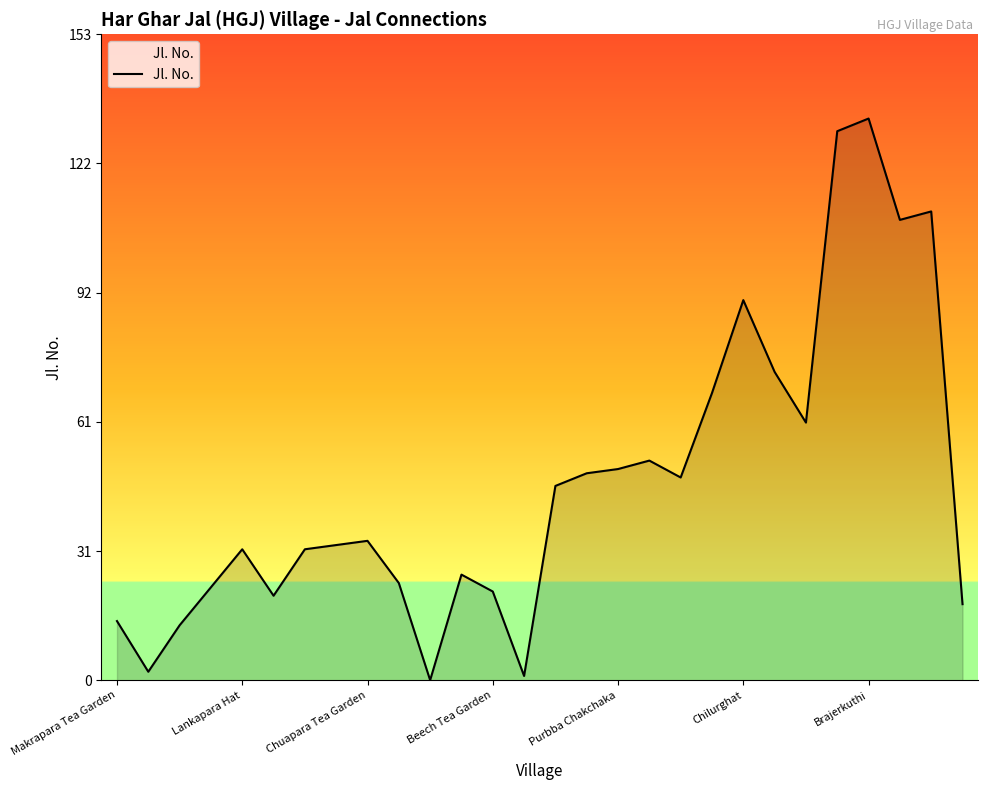

What is the greatest value displayed?

133